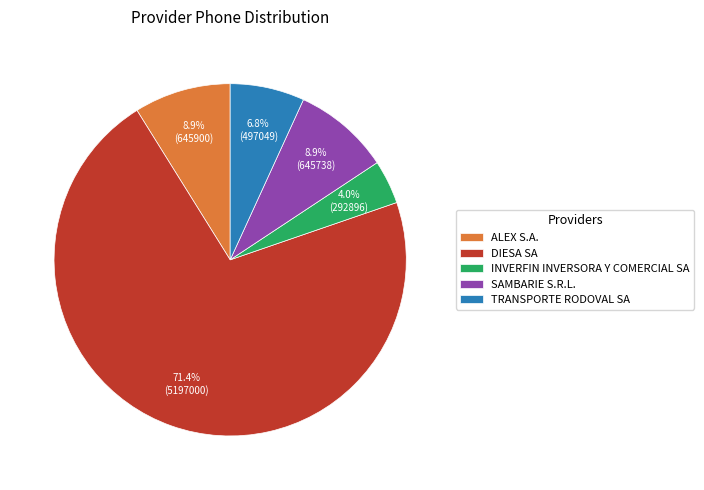

True or false: DIESA SA accounts for 58% of the total.

False